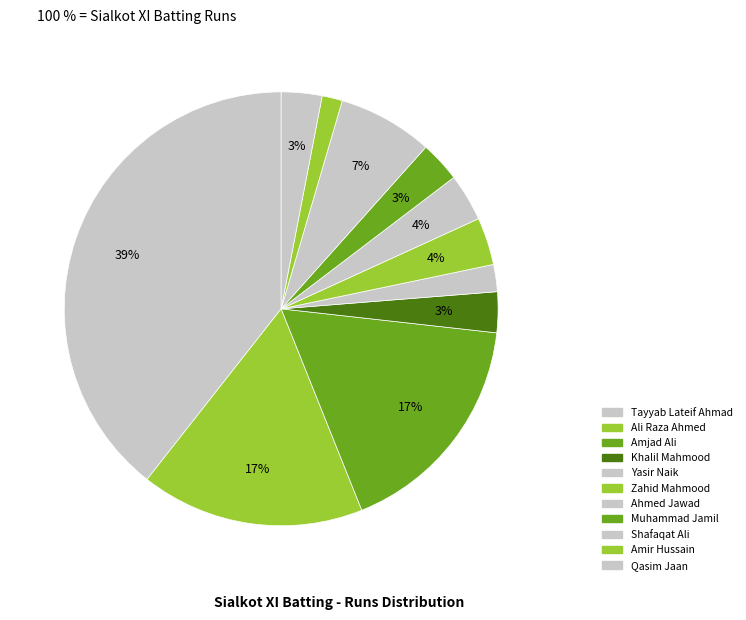

Rank the categories by value from highest to lowest.

Tayyab Lateif Ahmad, Amjad Ali, Ali Raza Ahmed, Shafaqat Ali, Zahid Mahmood, Ahmed Jawad, Khalil Mahmood, Muhammad Jamil, Qasim Jaan, Yasir Naik, Amir Hussain